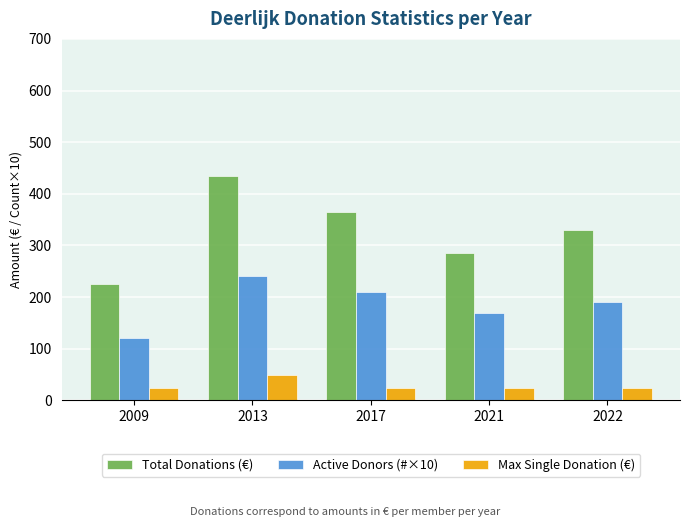

What is the lowest value of the Total Donations (€) series?

225